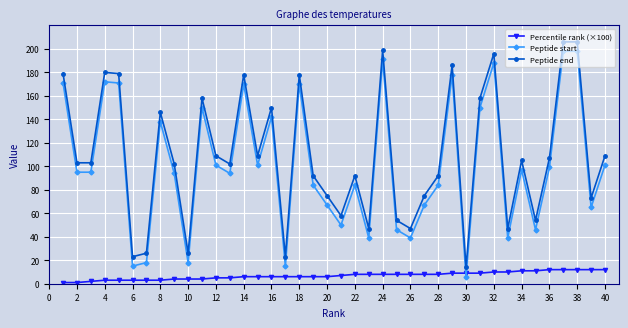

What is the value of the Peptide start point at the 26th from the left?

39.0